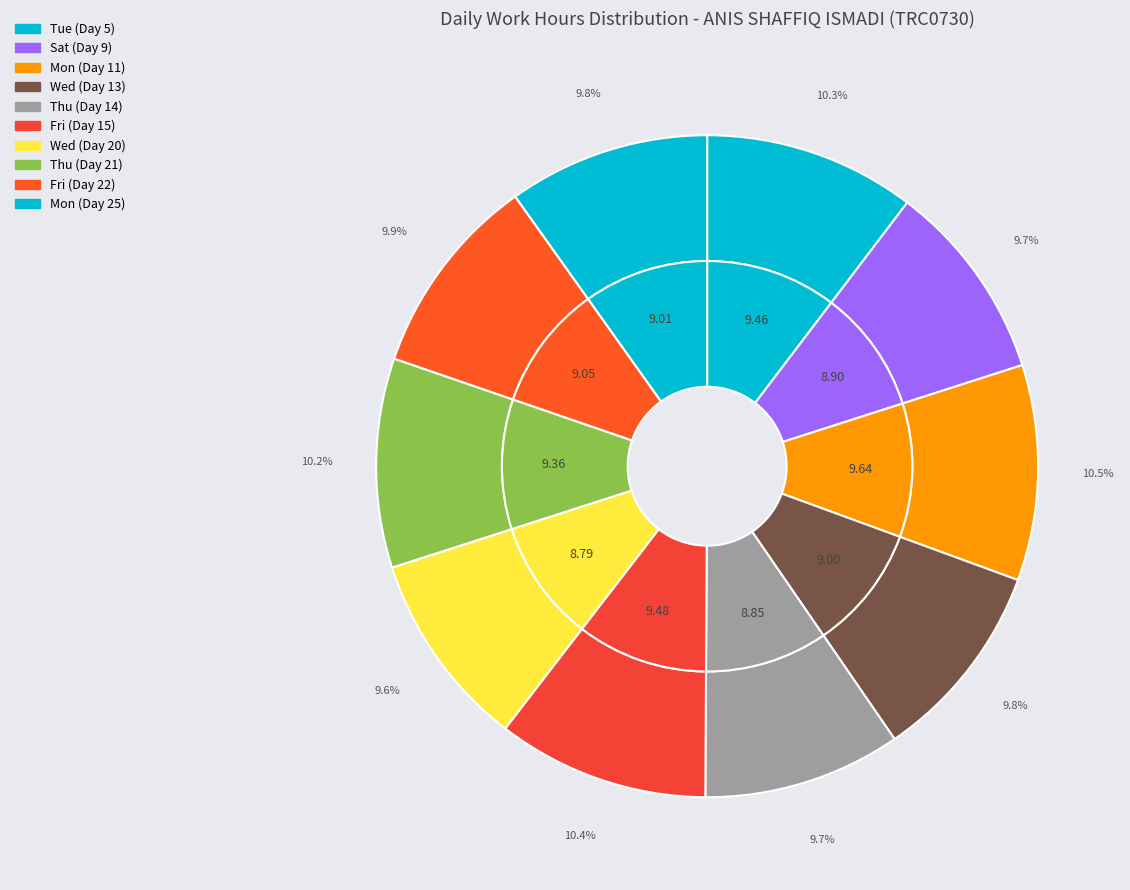

Is it true that Tue (Day 26) is 14% of the pie?

False